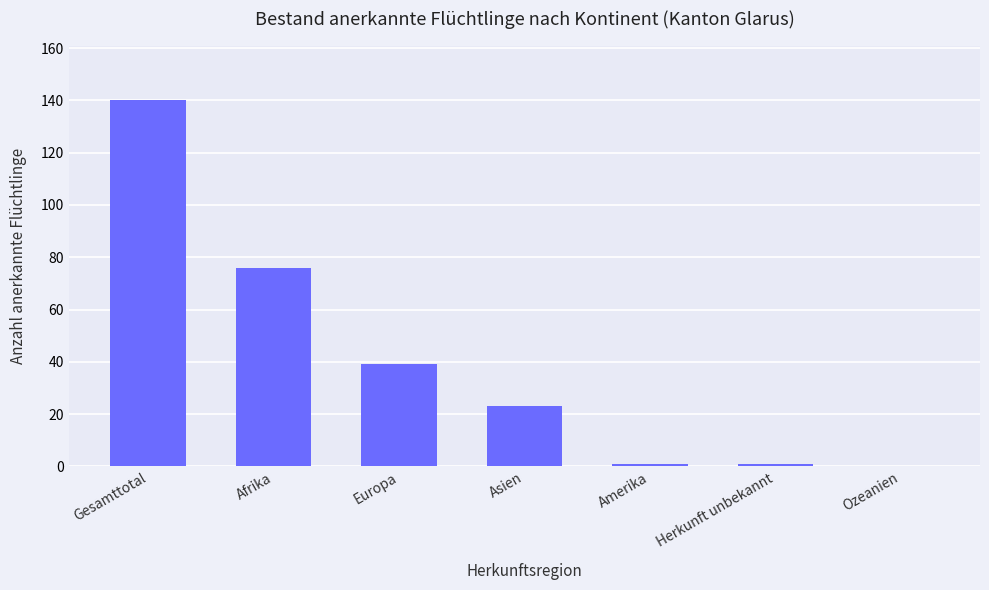

True or false: the data shows 198 at Gesamttotal.

False